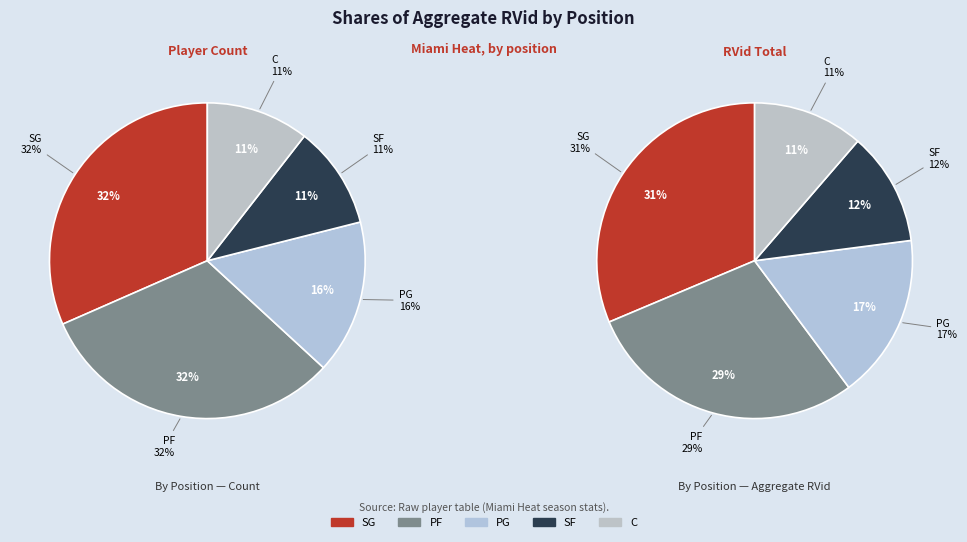

To the nearest percent, what percentage of the pie is 15?

7%